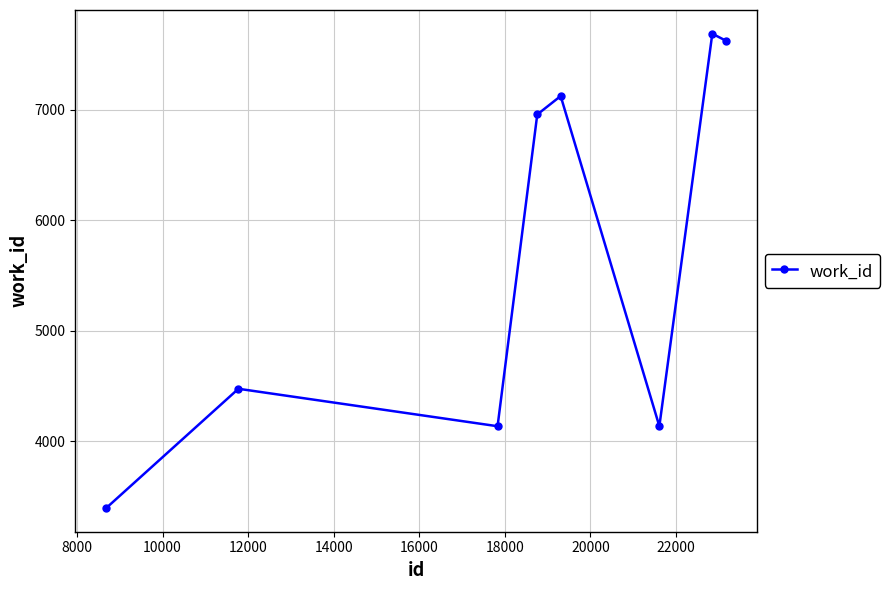

How many points are lower than both their immediate neighbors (excluding endpoints)?

2